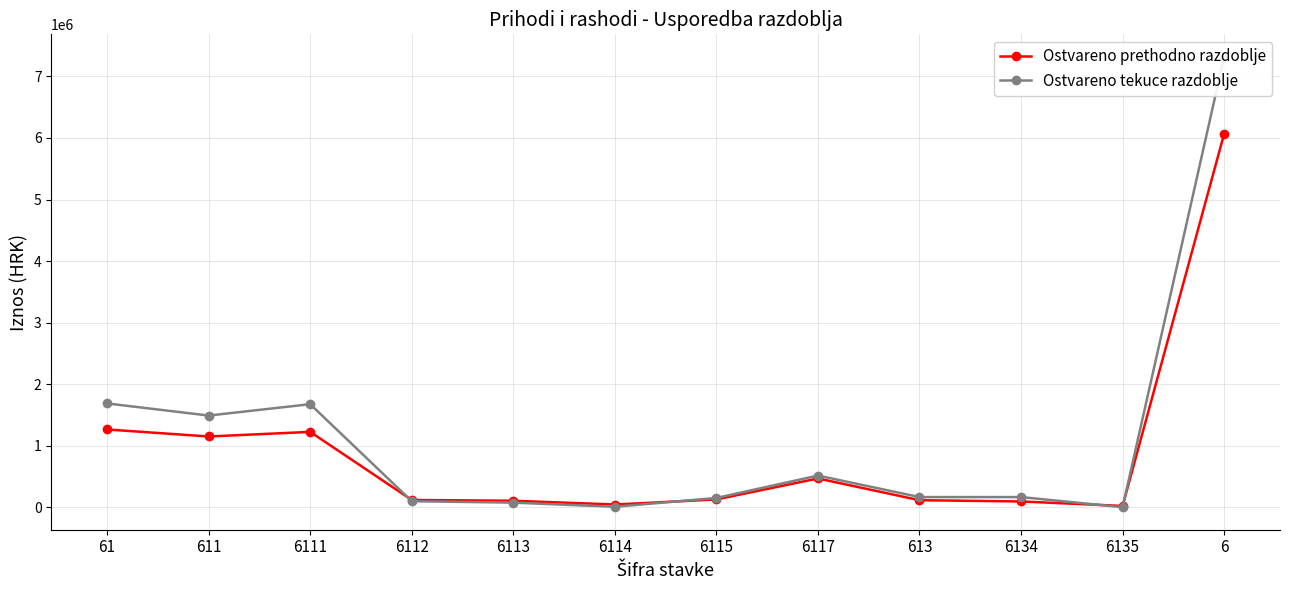

What is the difference between the maximum and second lowest values in the Ostvareno tekuce razdoblje series?

7311208.8